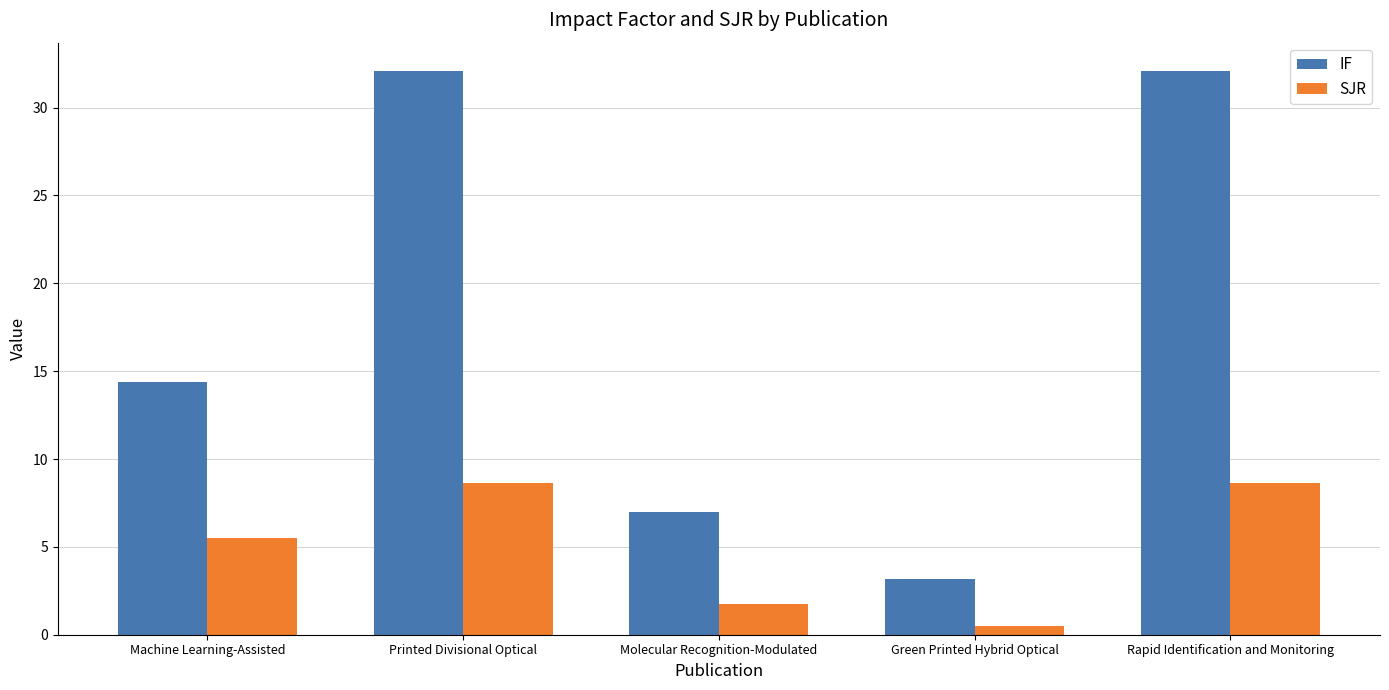

Are the bars horizontal?

No